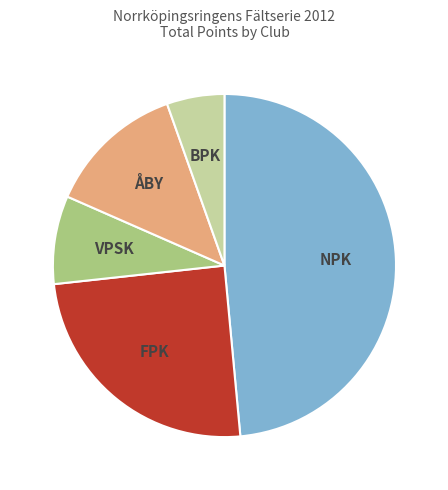

Is it true that VPSK is 8% of the pie?

True